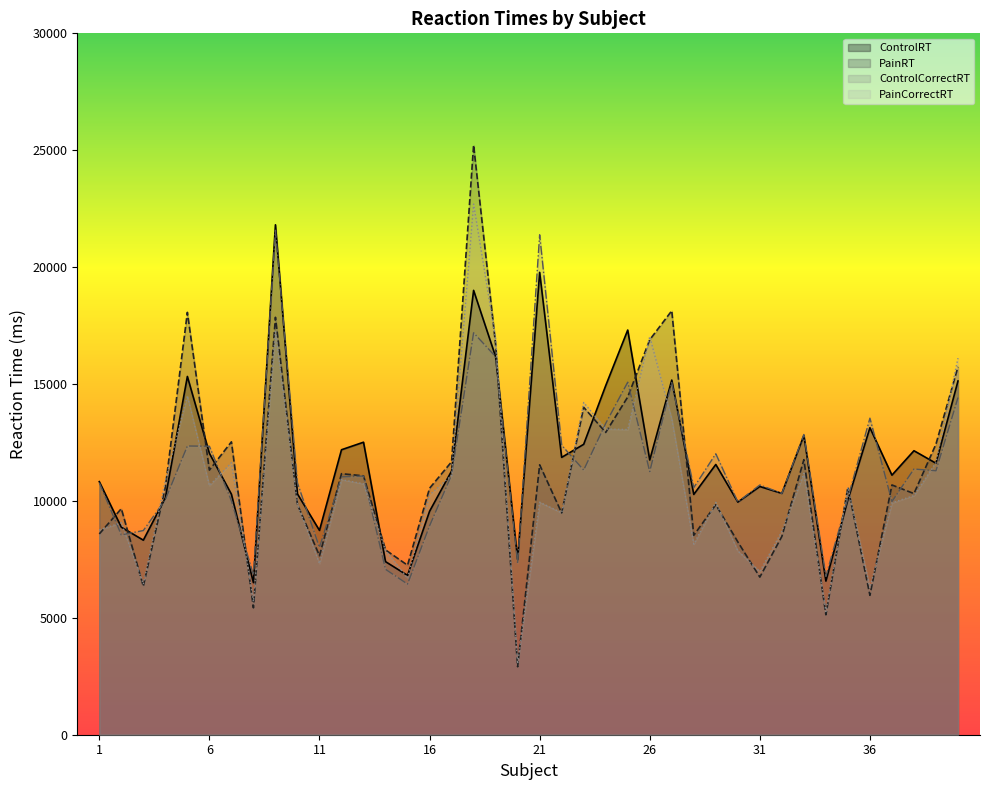

What are all the series names shown in the legend?

ControlRT, PainRT, ControlCorrectRT, PainCorrectRT